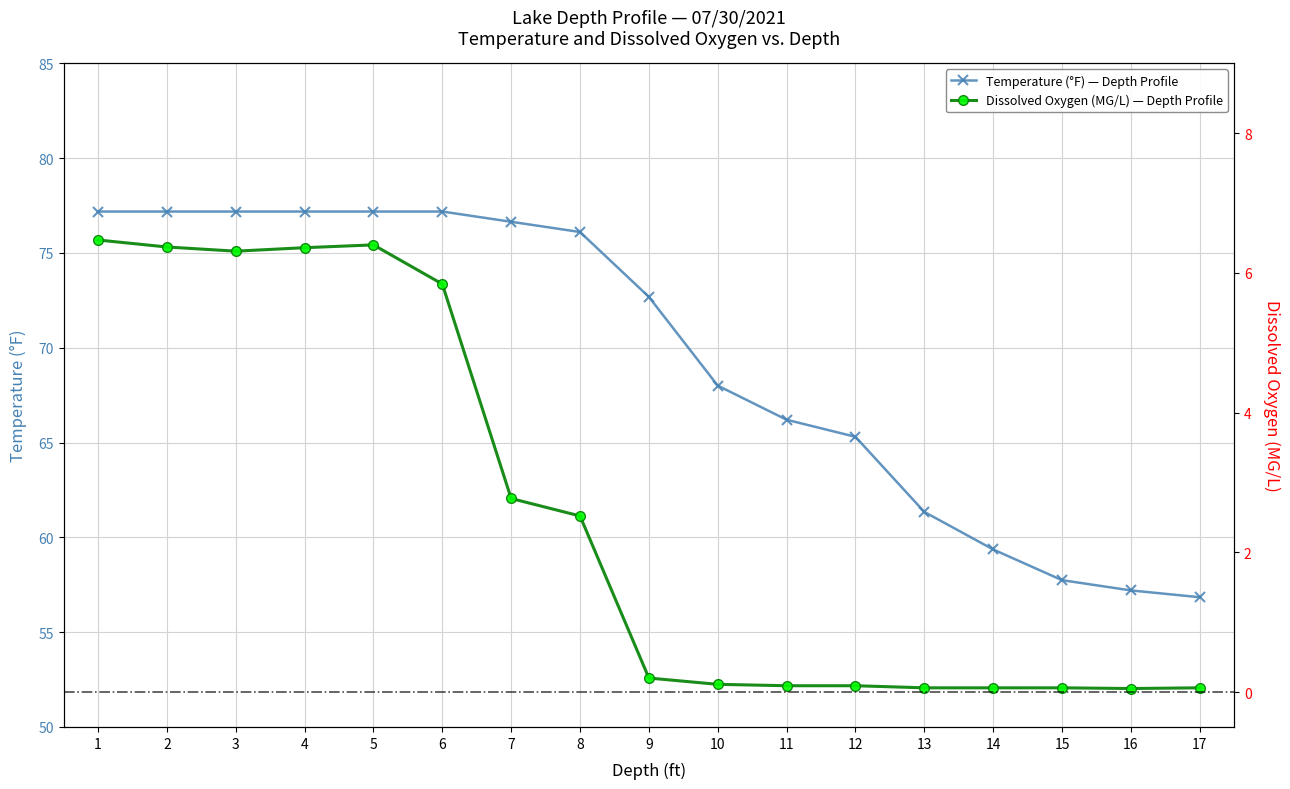

True or false: Dissolved Oxygen (MG/L) — Depth Profile has more than 0 interior local peaks.

True